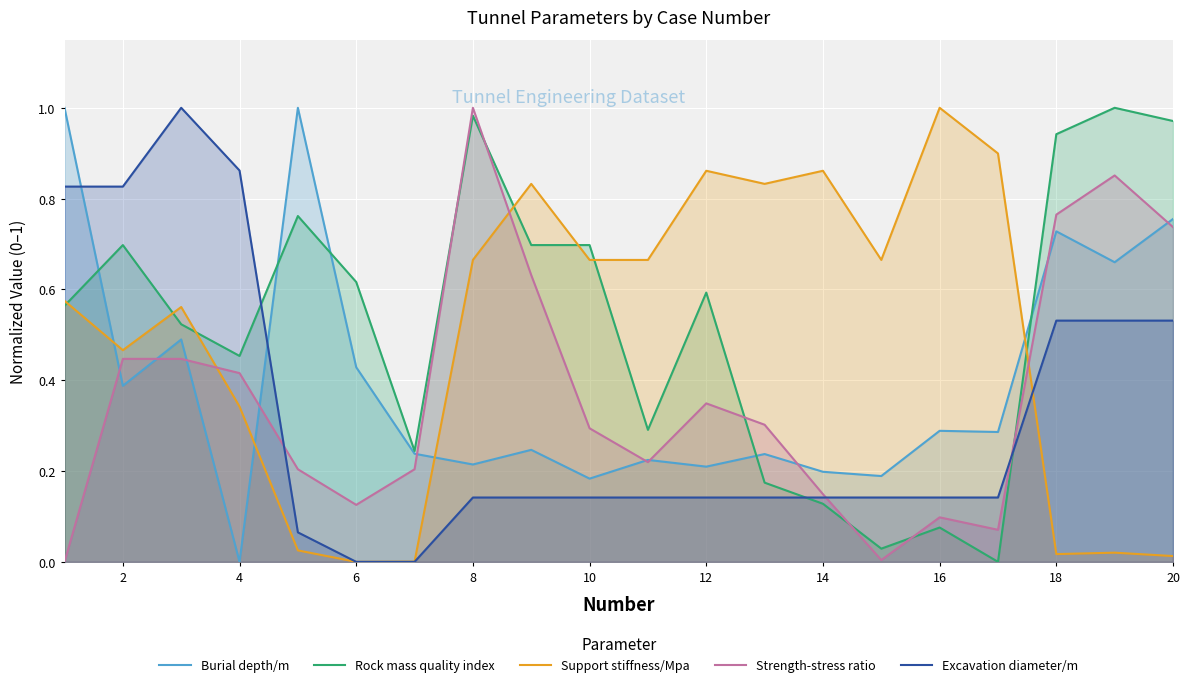

Is it true that Support stiffness/Mpa equals 0.2 at 4?

False